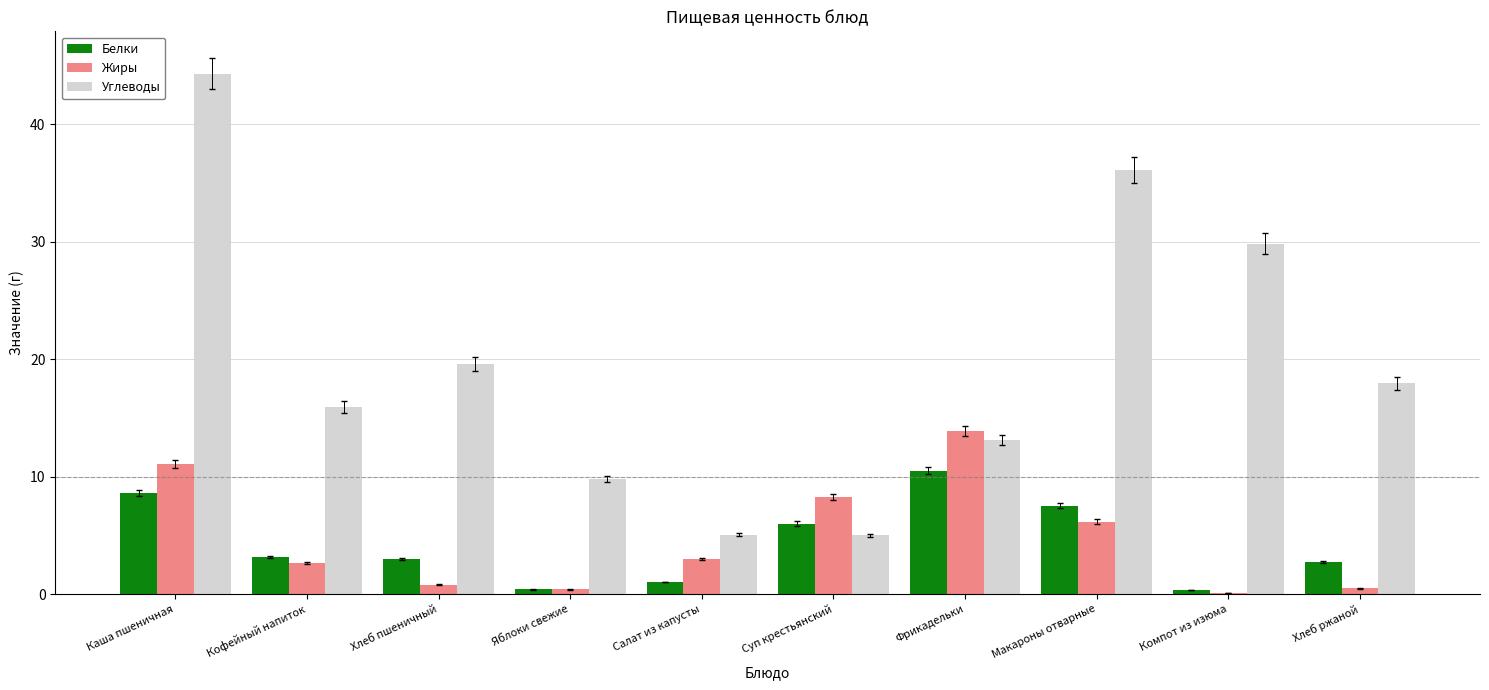

Which series has the largest total across all categories?

Углеводы